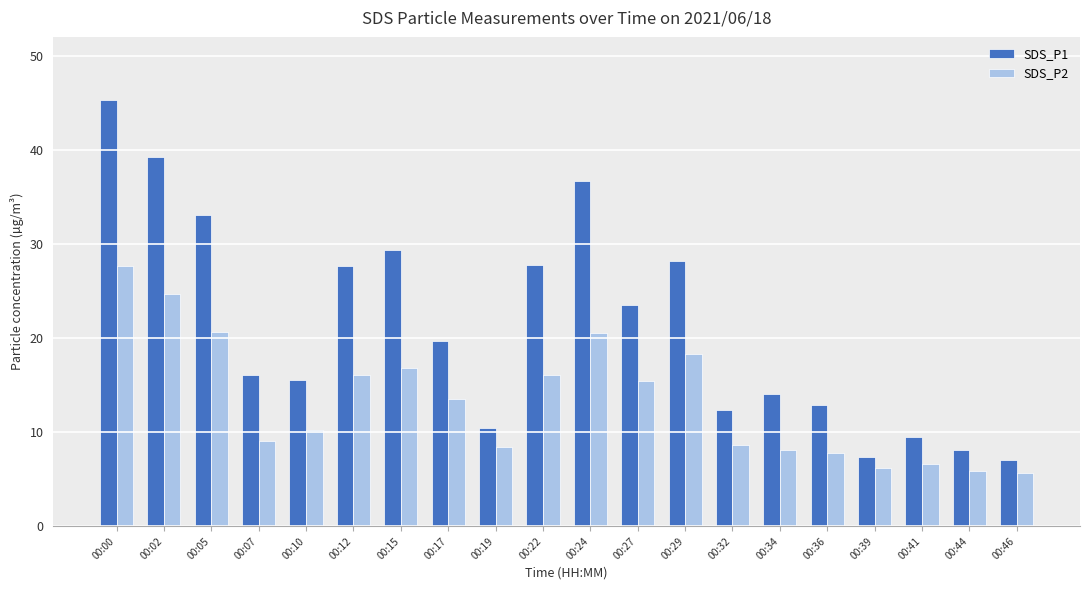

Rank the series by their average value, from highest to lowest.

SDS_P1, SDS_P2